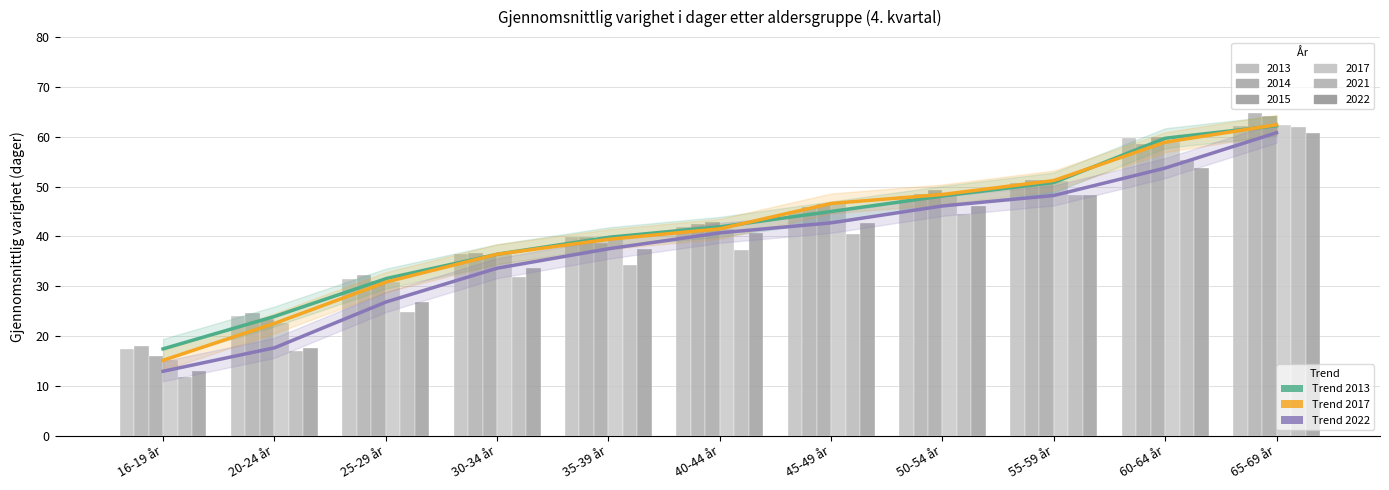

How many values in the 2022 series exceed 40?

6